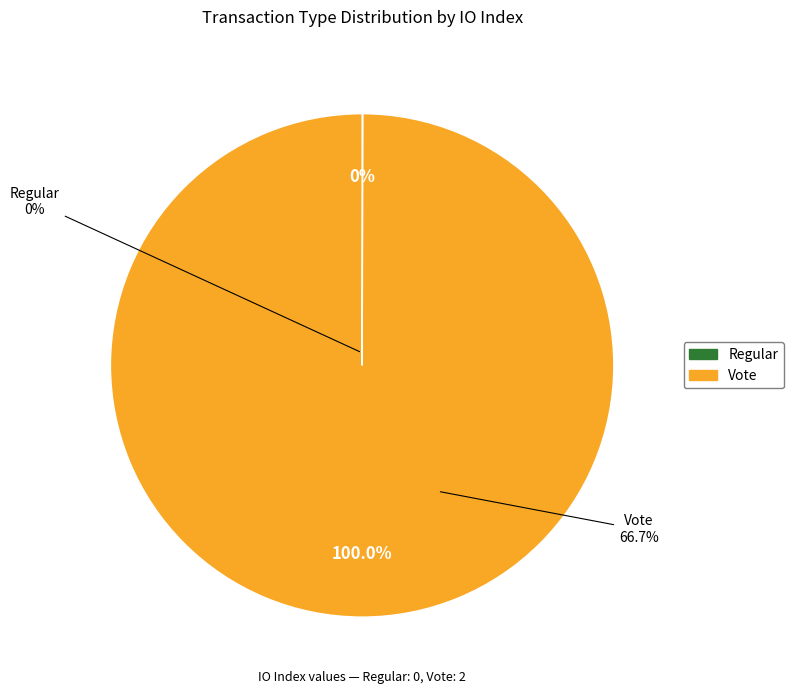

Count the number of slices in the pie.

2